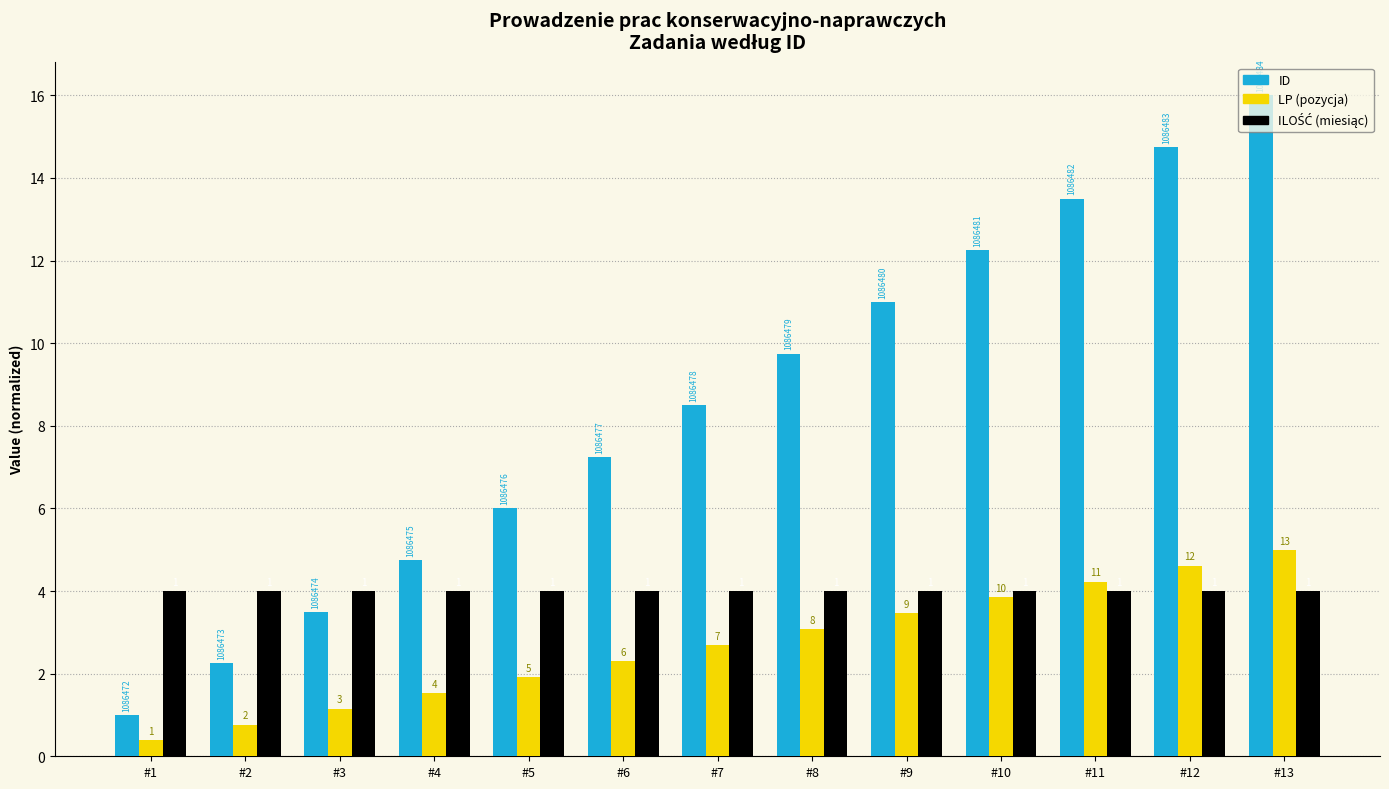

Reading left to right, transcribe all the data shown in this chart.

ID (normalized): #1=1.0	#2=2.2	#3=3.5	#4=4.8	#5=6.0	#6=7.2	#7=8.5	#8=9.8	#9=11.0	#10=12.2	#11=13.5	#12=14.8	#13=16.0
LP (normalized): #1=0.4	#2=0.8	#3=1.2	#4=1.5	#5=1.9	#6=2.3	#7=2.7	#8=3.1	#9=3.5	#10=3.8	#11=4.2	#12=4.6	#13=5.0
ILOŚĆ: #1=4.0	#2=4.0	#3=4.0	#4=4.0	#5=4.0	#6=4.0	#7=4.0	#8=4.0	#9=4.0	#10=4.0	#11=4.0	#12=4.0	#13=4.0